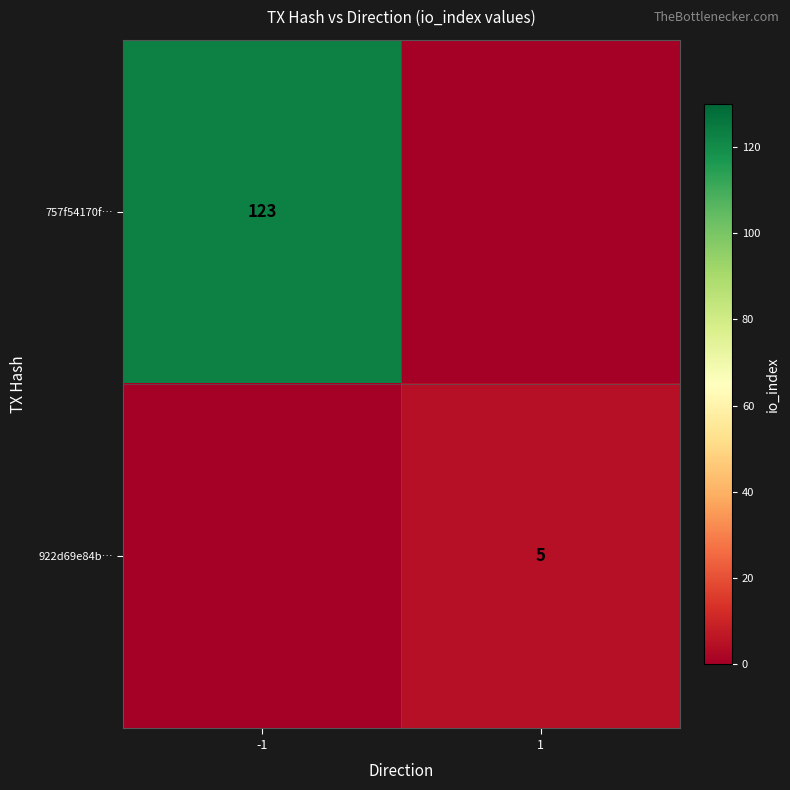

True or false: 922d69e84b… has a value of 5 at 1.

True